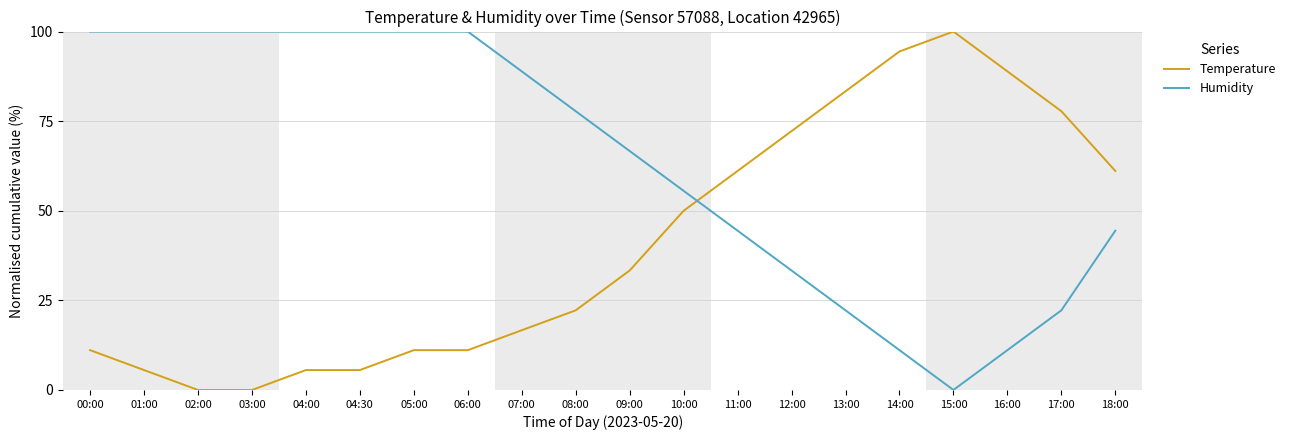

True or false: Humidity and Temperature cross at least once.

True